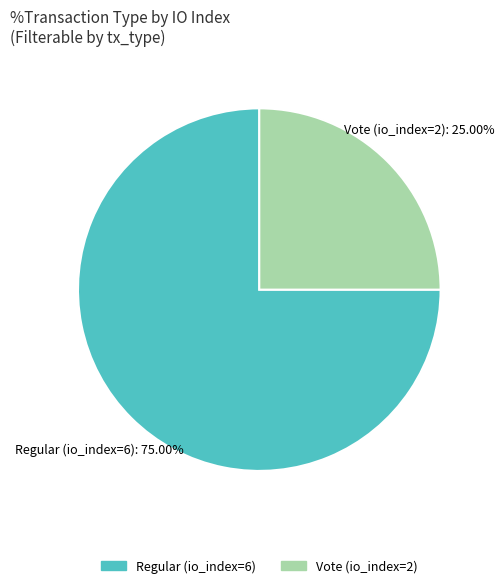

To the nearest percent, what is the difference between the Regular (io_index=6) and Vote (io_index=2) slice percentages?

50%